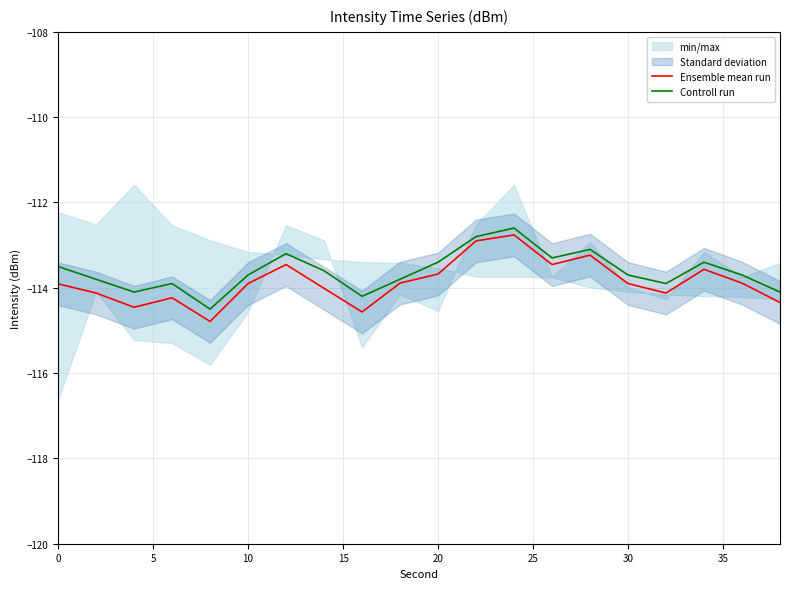

How many interior local peaks does the Controll run series have?

5